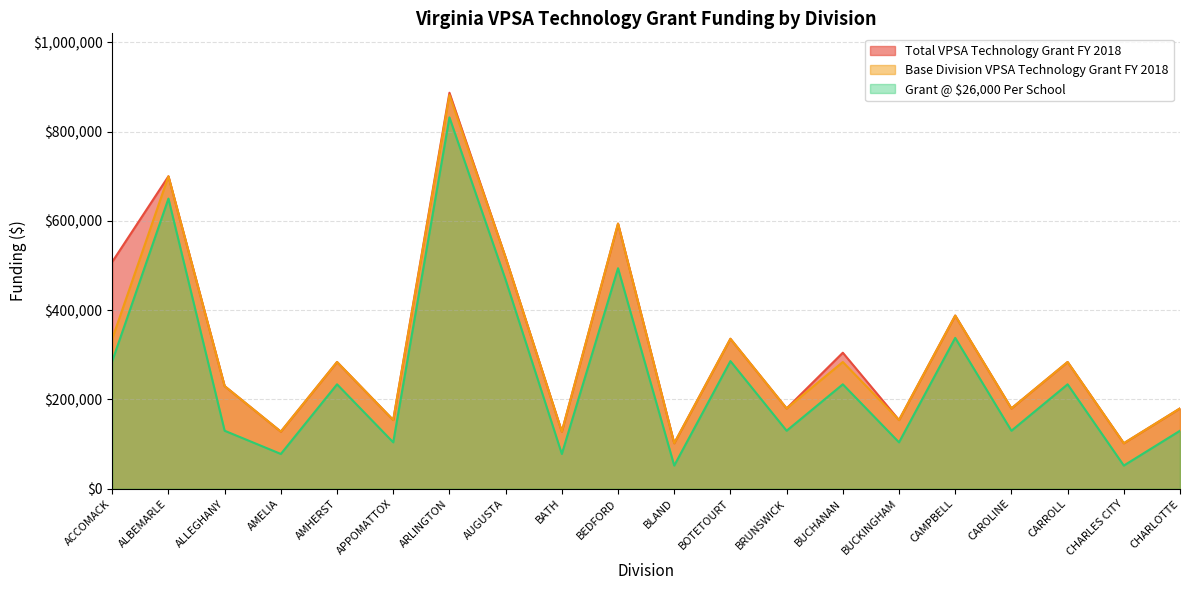

True or false: Grant @ $26,000 Per School and Base Division VPSA Technology Grant FY 2018 intersect in this chart.

False